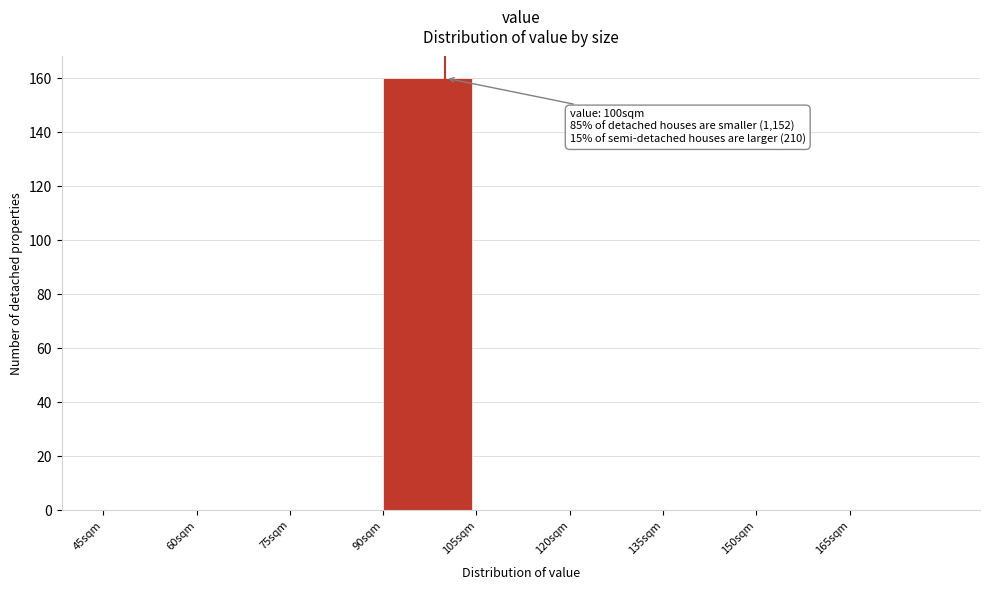

Which range on the x-axis has the tallest bar?

90 to 105